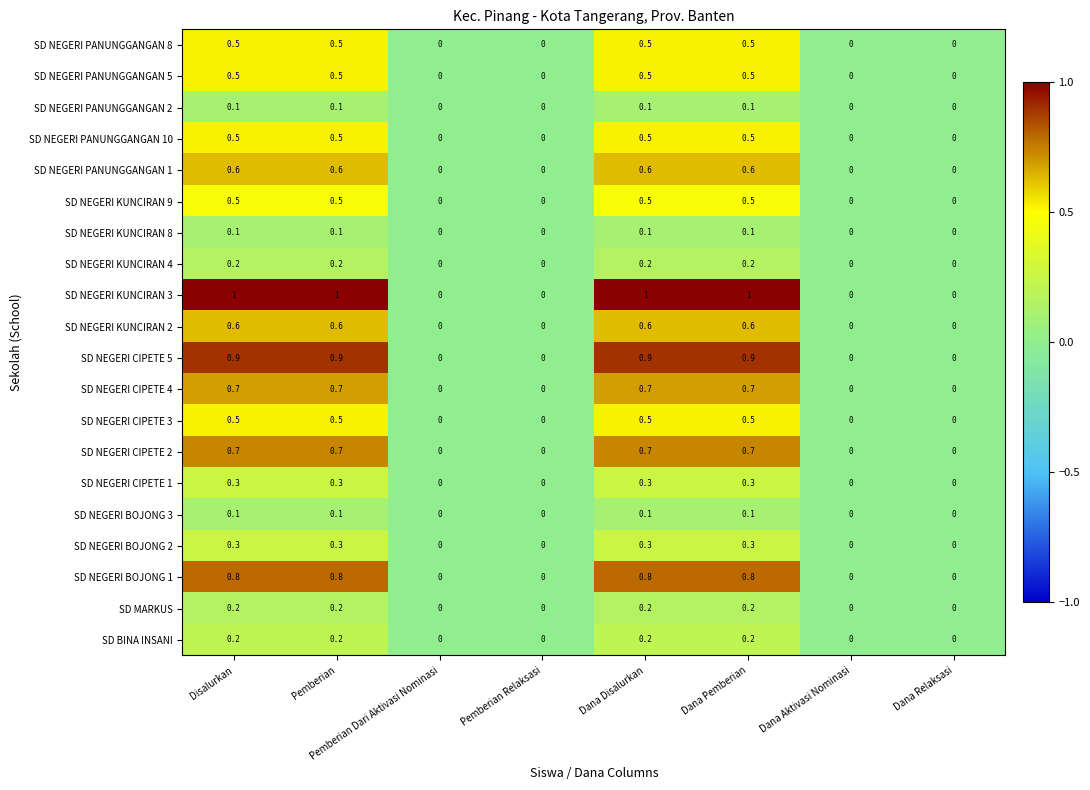

How many positive values does the SD NEGERI PANUNGGANGAN 5 series have?

4